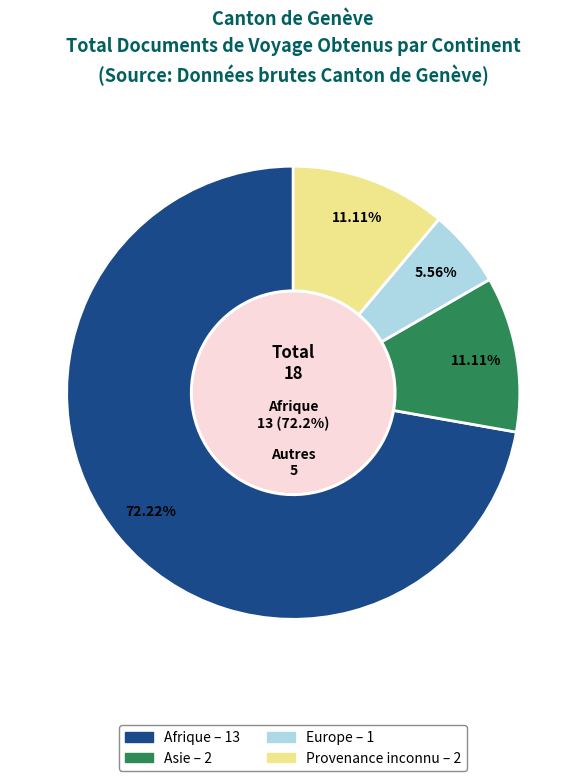

Is there a majority slice in this chart?

Yes